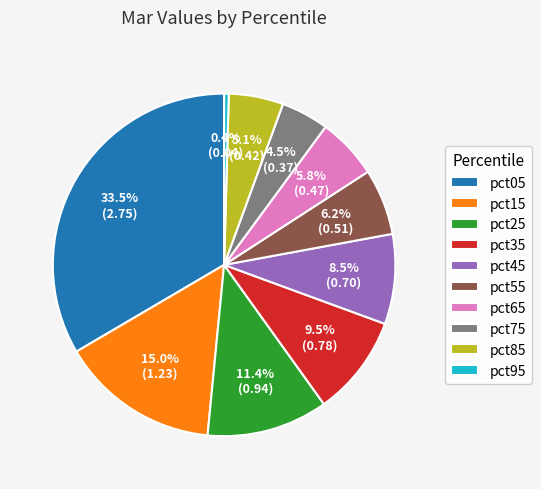

Count the number of slices in the pie.

10